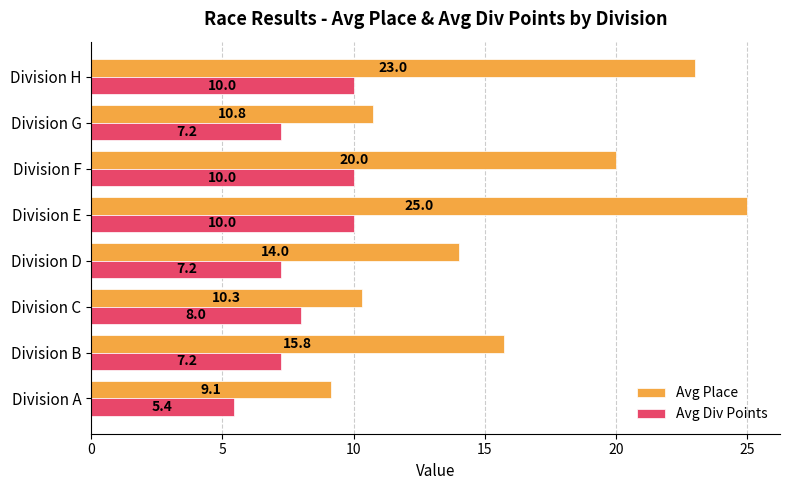

What is the average value of the Avg Place series?

16.0